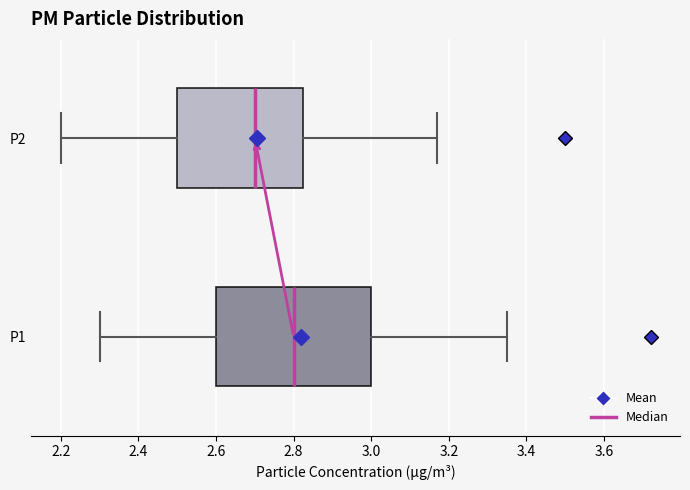

Comparing the boxes themselves (not the whiskers), which one is the widest?

P1